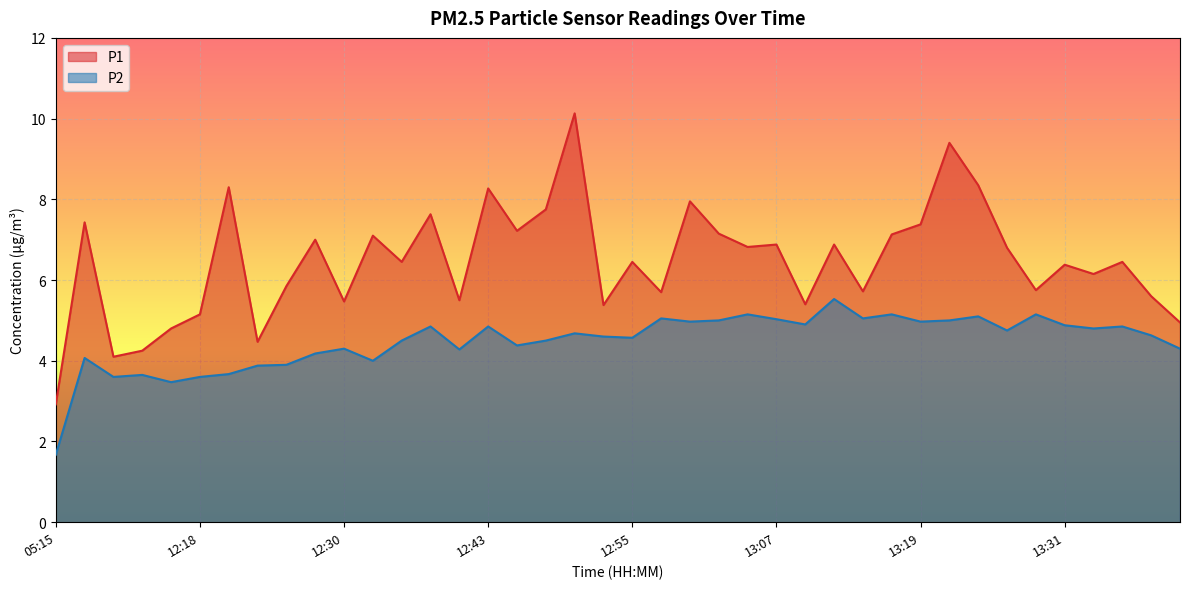

How many distinct data groups are displayed?

2